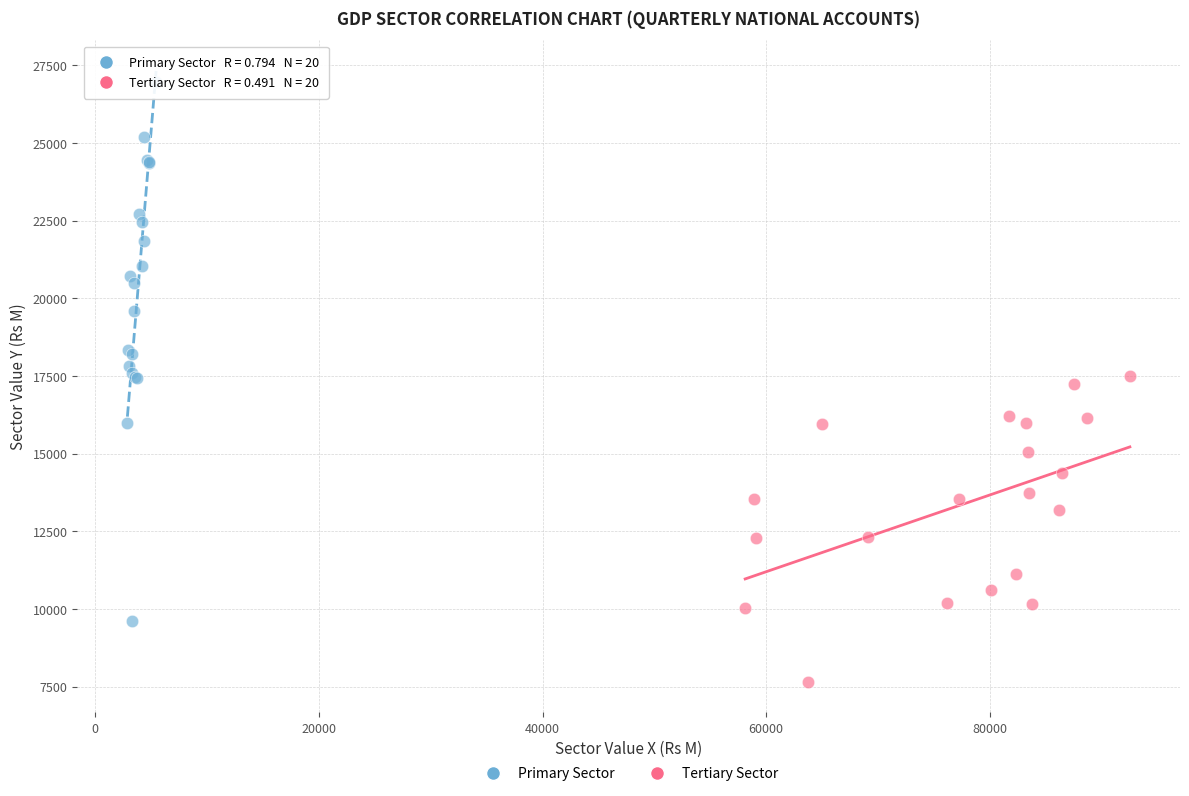

What are all the series names shown in the legend?

Primary Sector, Tertiary Sector